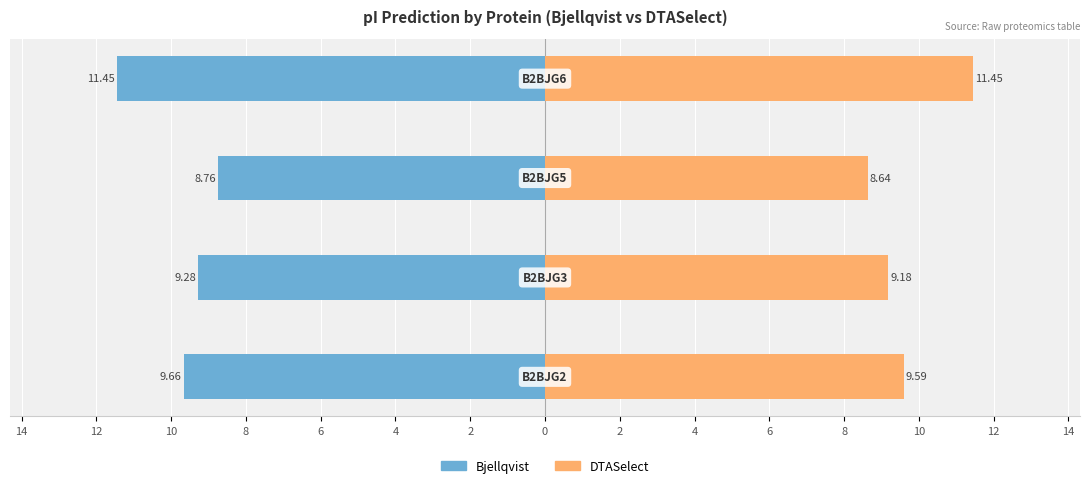

How many bars are there in total?

8